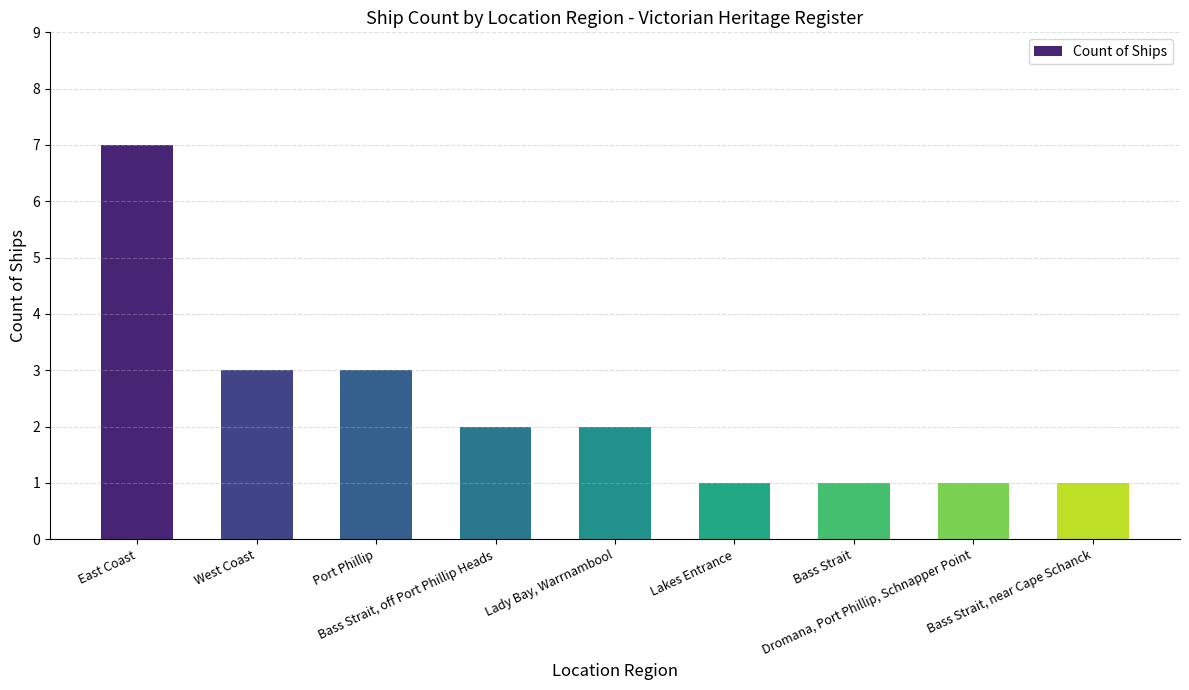

The value at Port Phillip is 2. True or false?

False